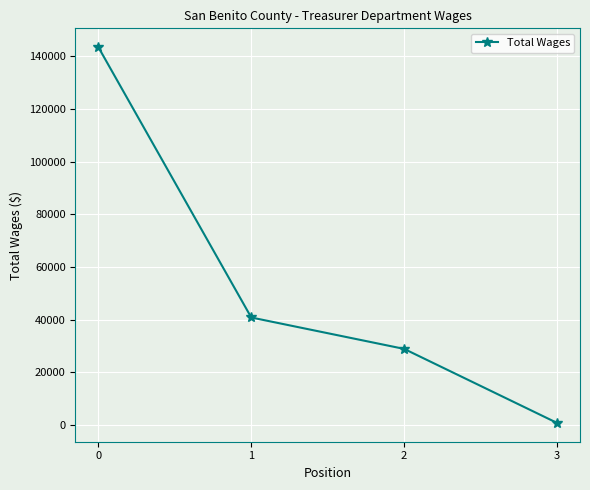

Rank the categories by value from lowest to highest.

3, 2, 1, 0